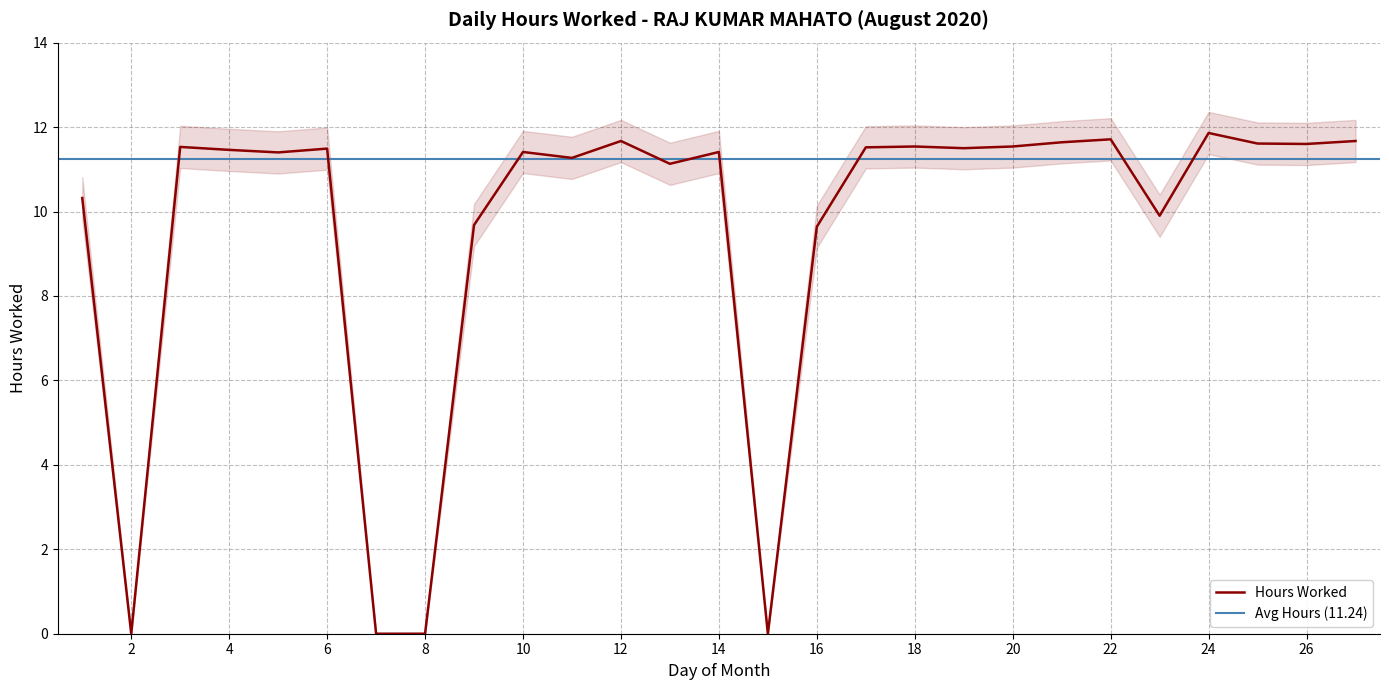

What is the value of the 16th point from the left?

9.6